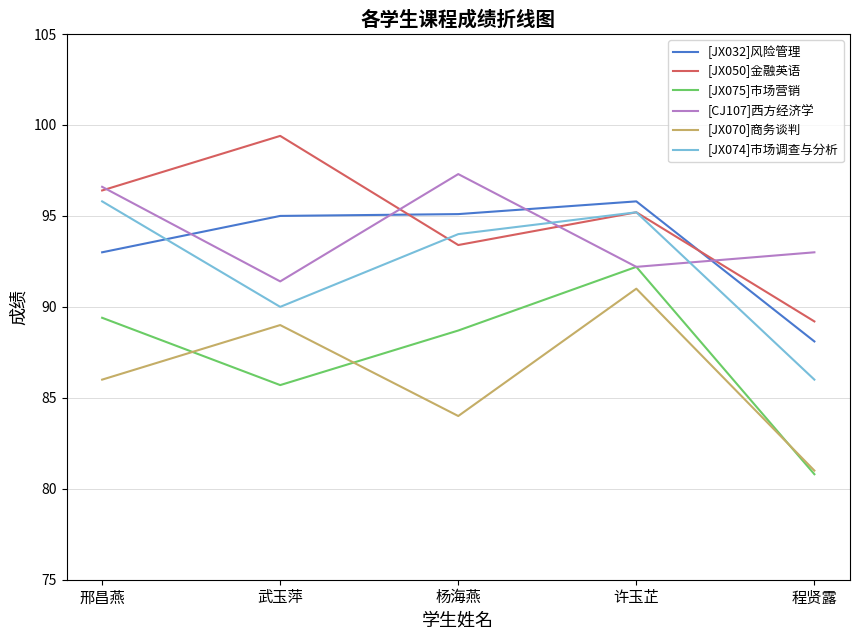

True or false: [JX075]市场营销 and [JX074]市场调查与分析 intersect in this chart.

False